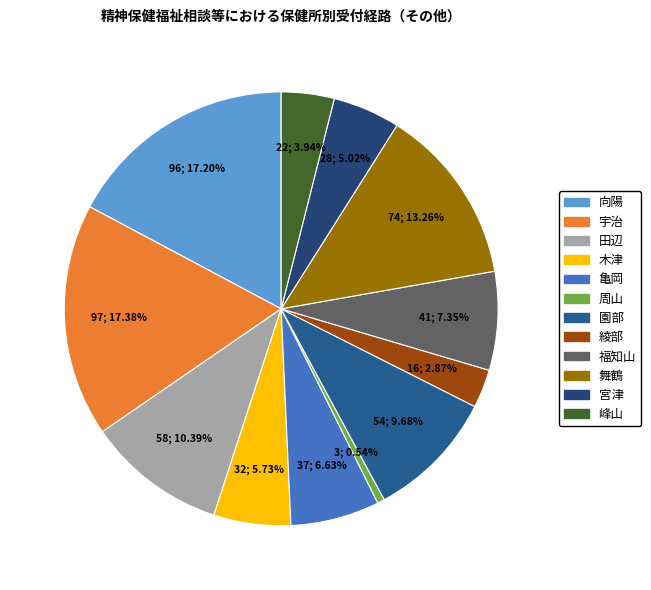

Which category has the smallest portion of the pie?

周山